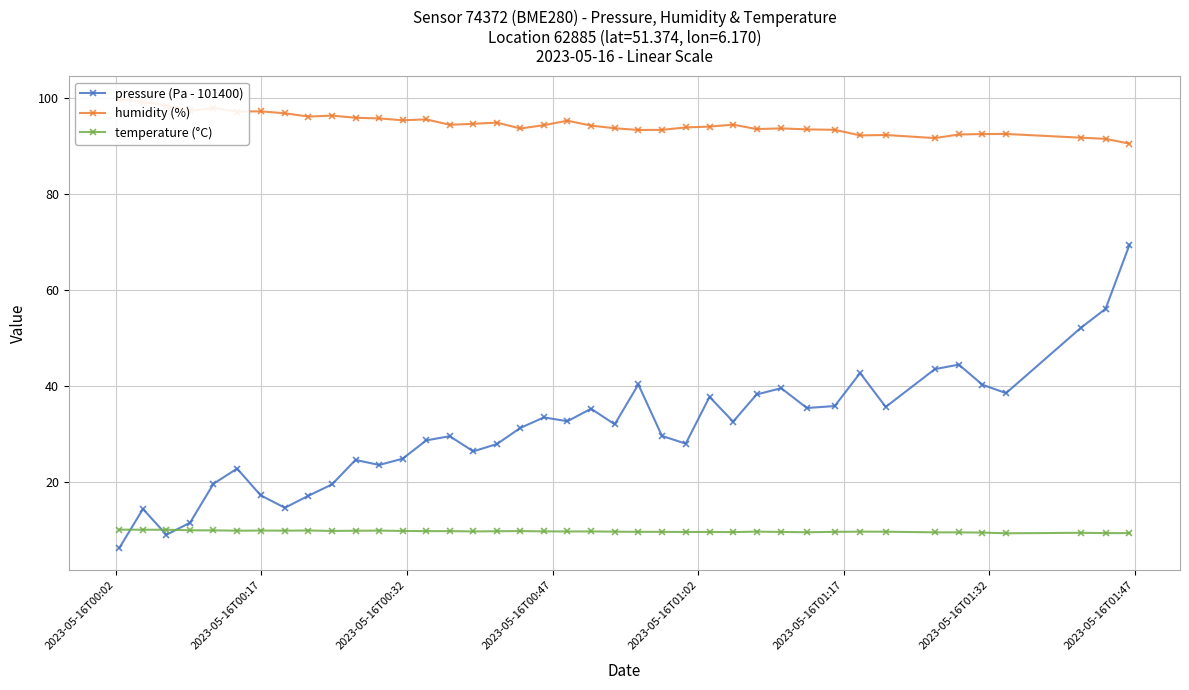

At how many categories does at least one series exceed 41?

40